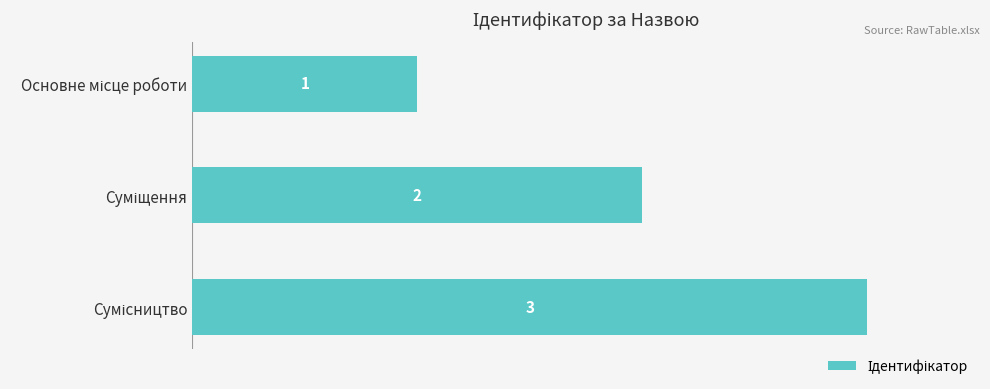

Count the number of categories in the chart.

3